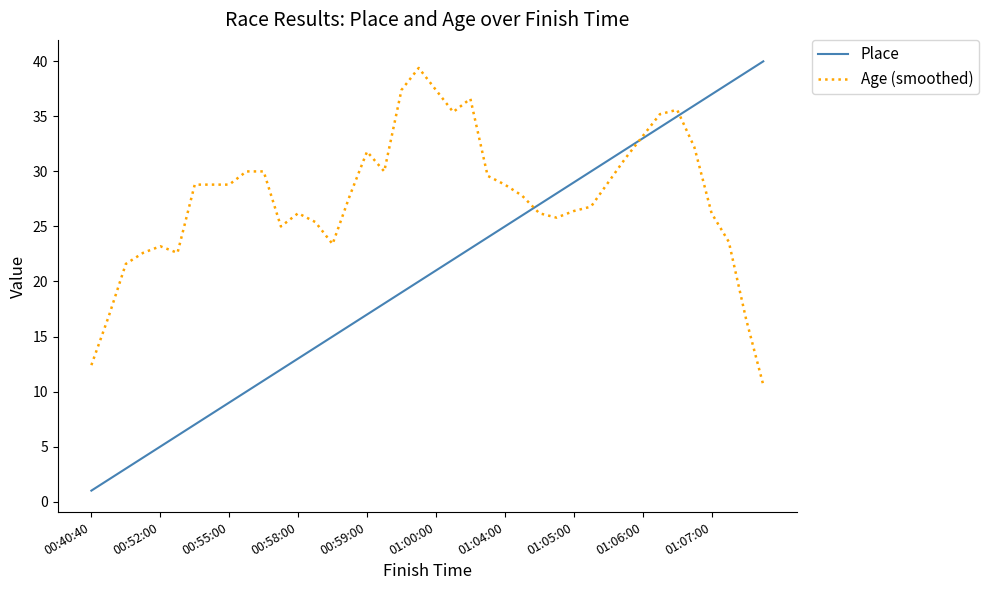

Which series has the largest total across all categories?

Age (smoothed)